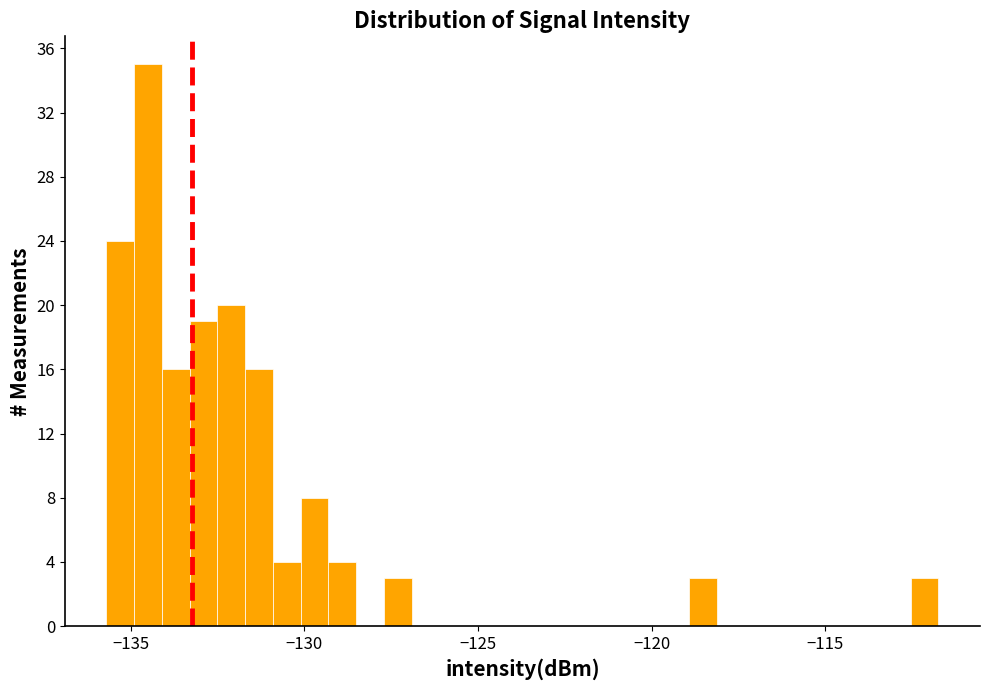

Read against the x-axis, roughly where is the centre of the tallest bar?

-134.5